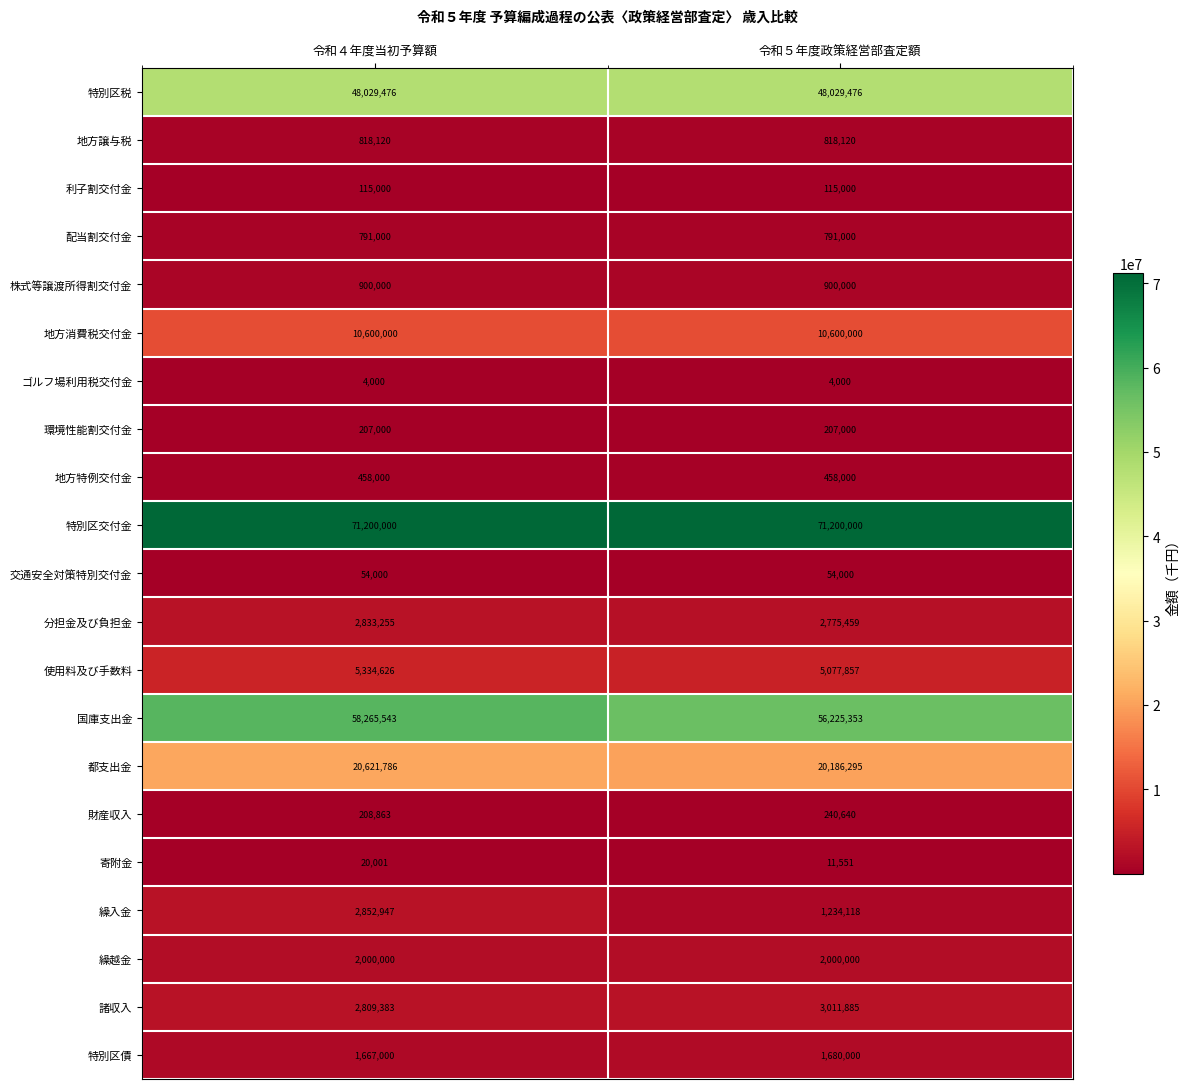

What is the difference between the highest and lowest values at 令和５年度政策経営部査定額?

71196000